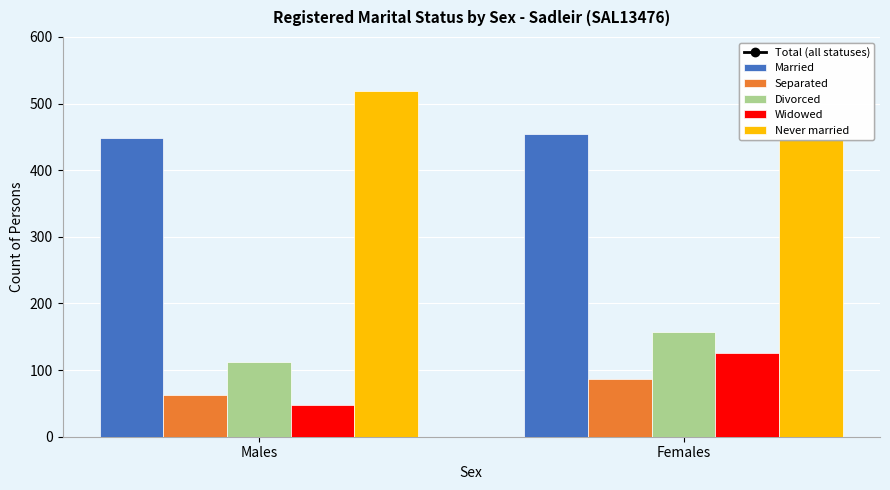

The Married series shows 105 at Females. True or false?

False